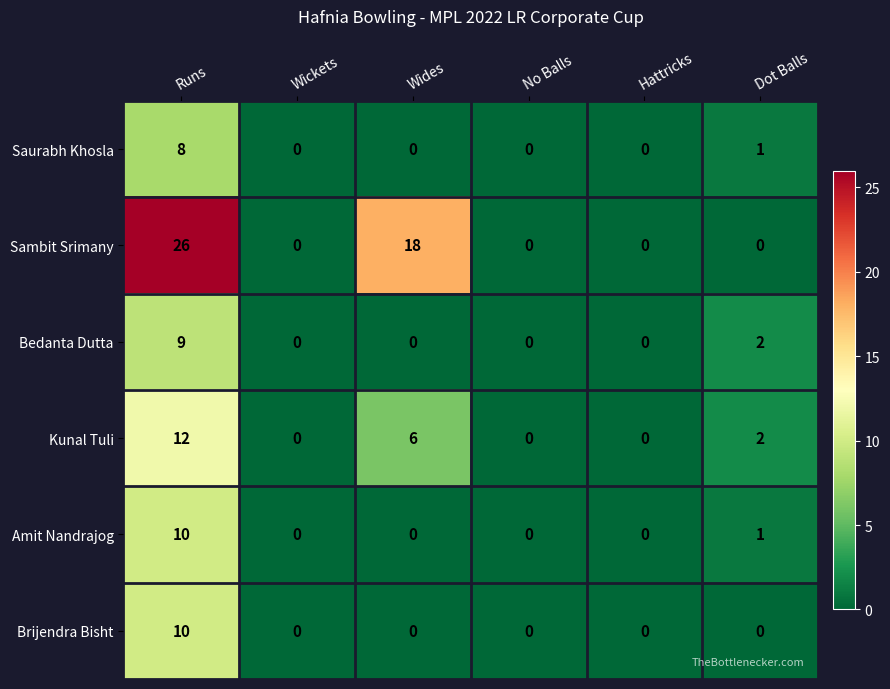

How many Bedanta Dutta values are between 0 and 2?

5